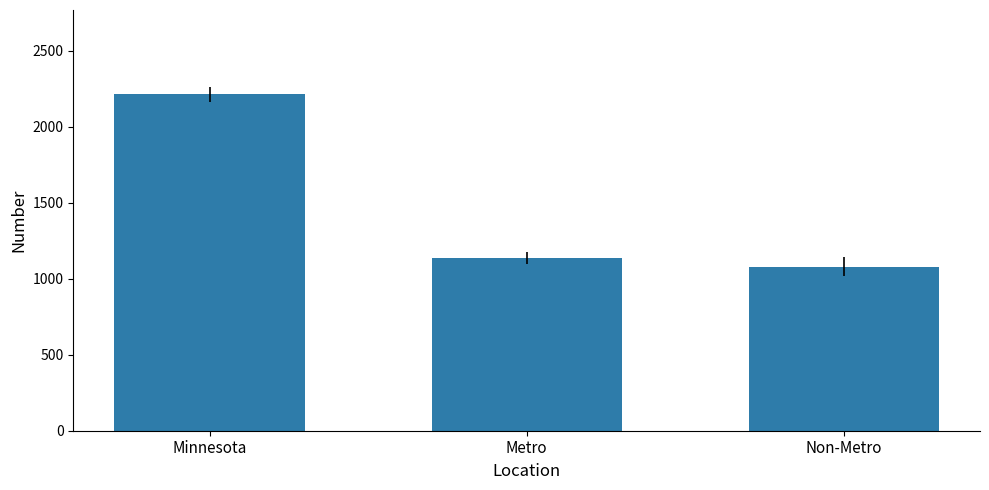

What value does the data have at Metro, to the nearest 10?

1140